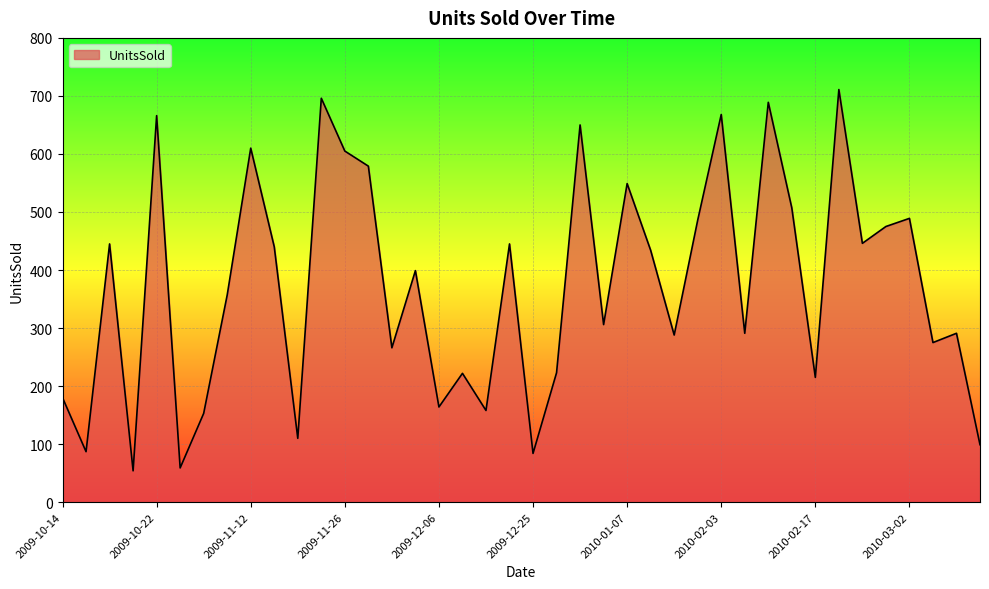

What is the smallest value displayed?

54